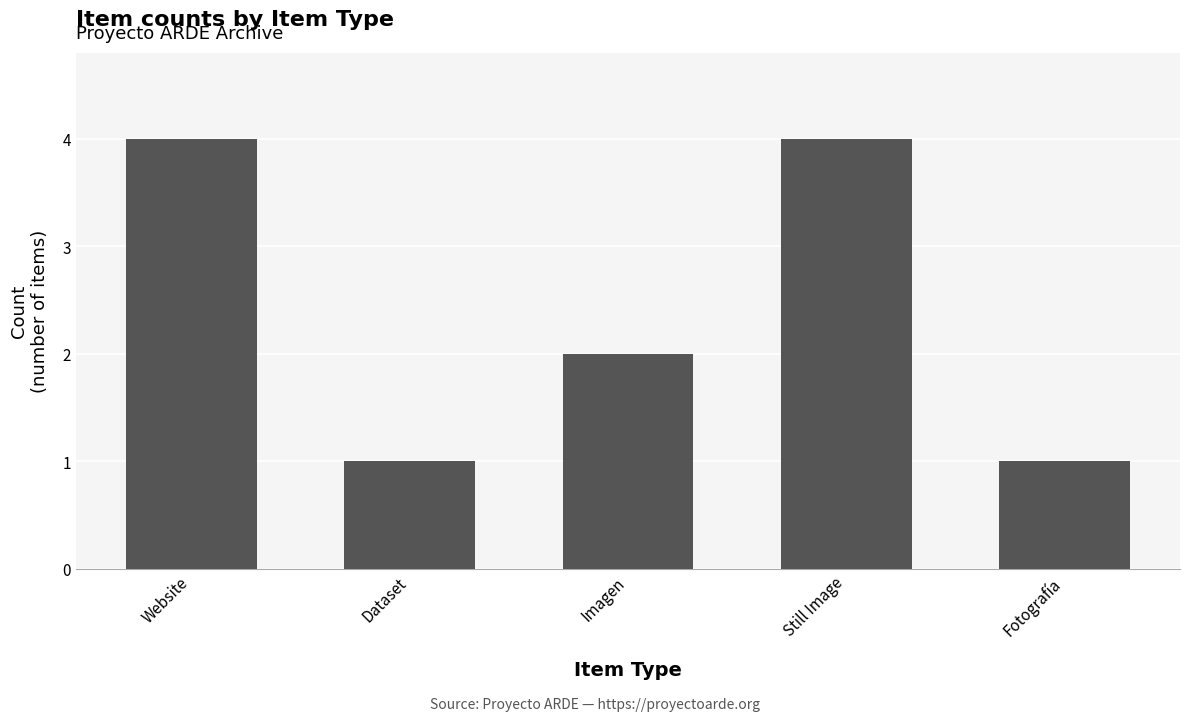

What is the change in value from Dataset to Still Image?

+3